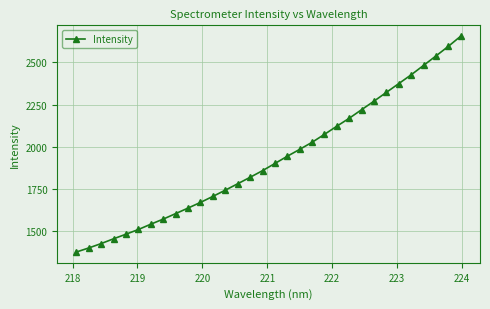

What is the sum of all values?

61673.4